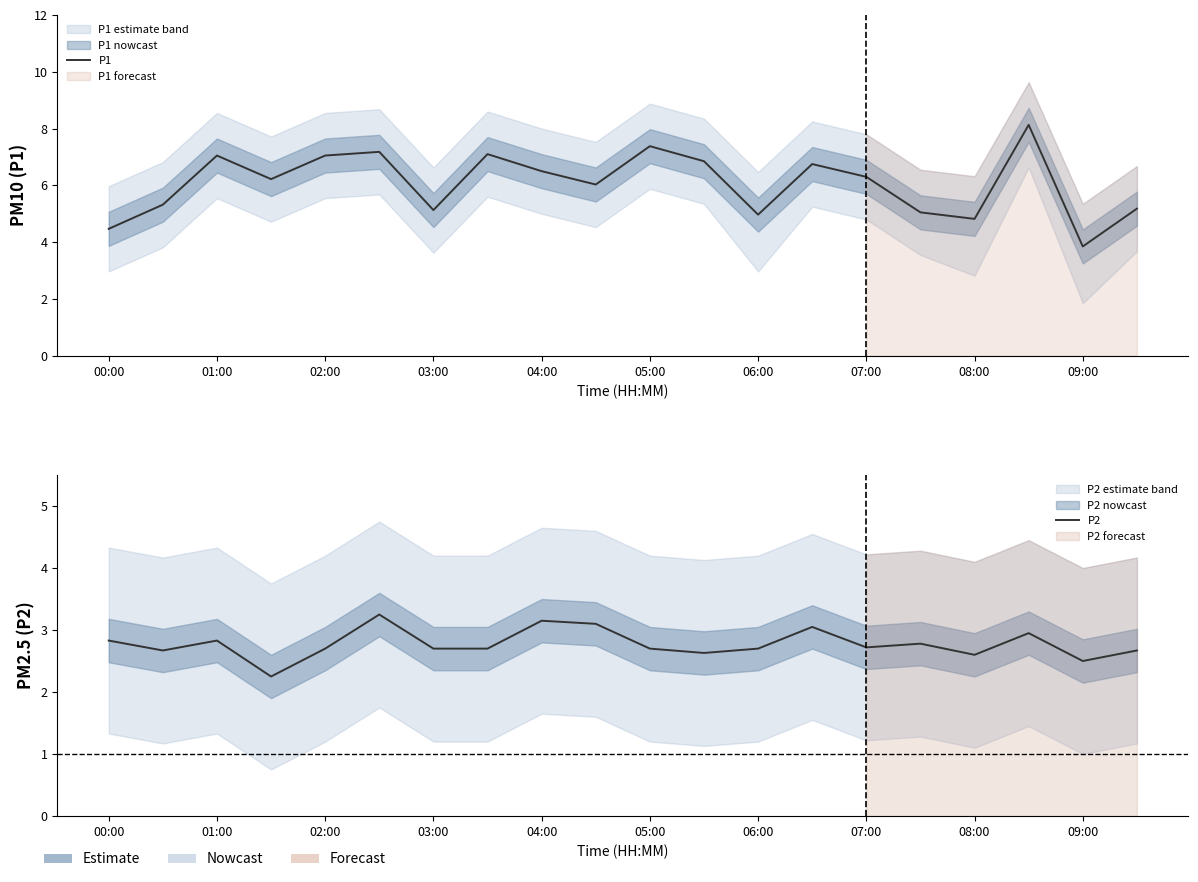

Reading left to right, extract all data points from this chart.

P1: 4.5	5.3	7.0	6.2	7.0	7.2	5.1	7.1	6.5	6.0	7.4	6.8	5.0	6.8	6.3	5.0	4.8	8.1	3.9	5.2
P2: 2.8	2.7	2.8	2.2	2.7	3.2	2.7	2.7	3.1	3.1	2.7	2.6	2.7	3.0	2.7	2.8	2.6	3.0	2.5	2.7